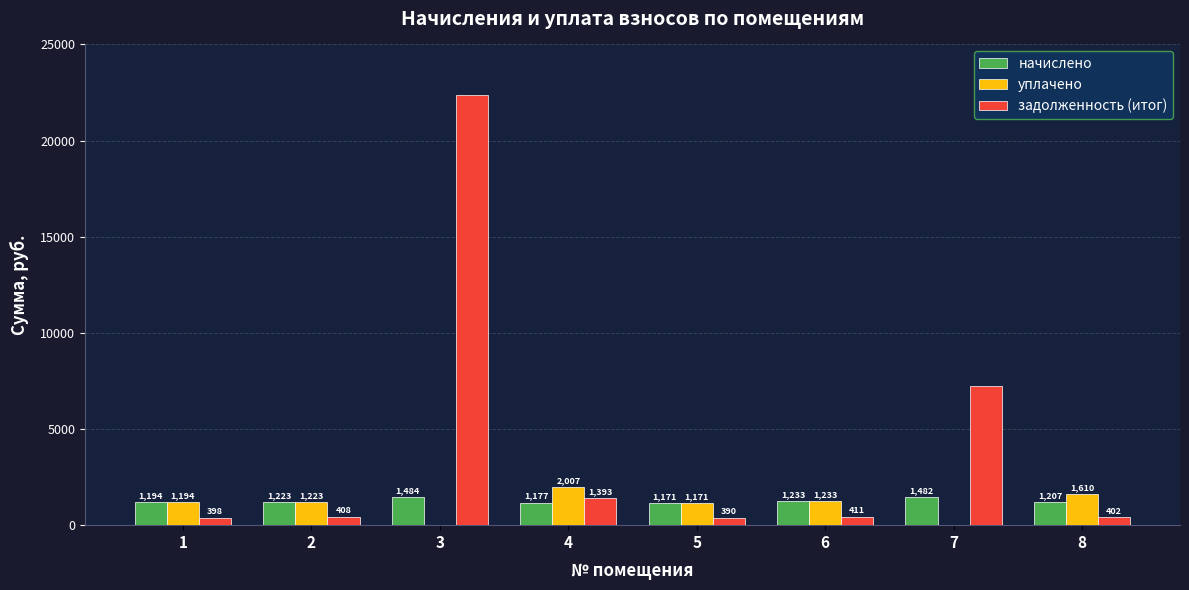

Is the value of задолженность (итог) at 4 greater than the value of уплачено at 8?

No